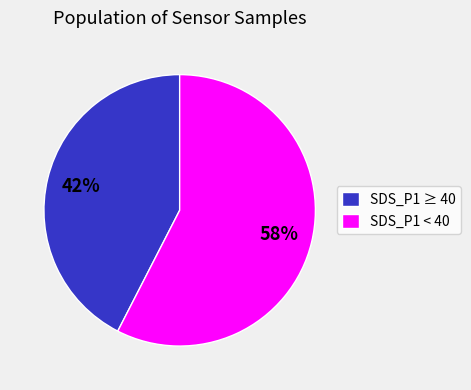

Between SDS_P1 ≥ 40 and SDS_P1 < 40, which is larger?

SDS_P1 < 40